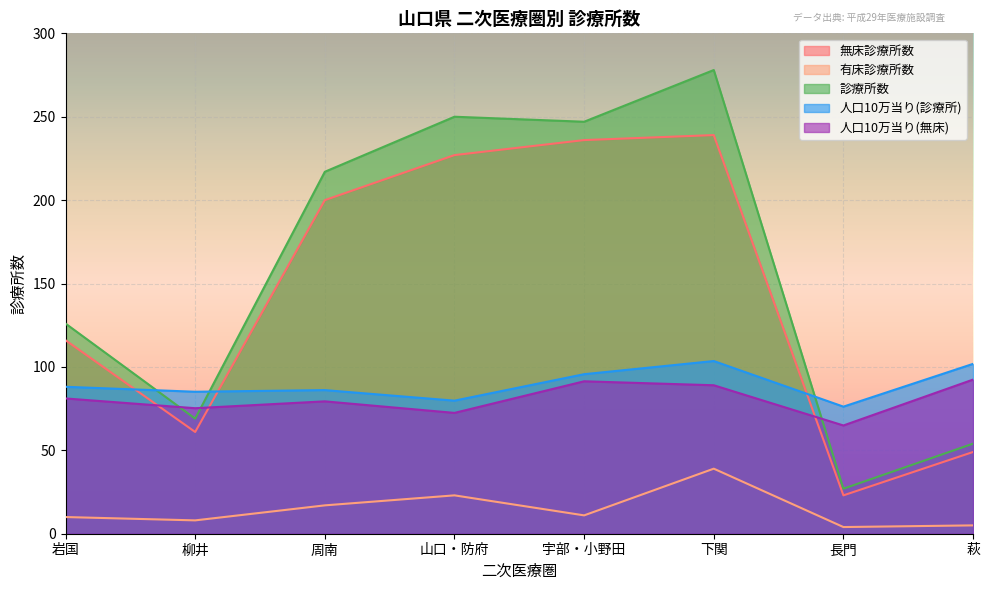

Which category has the lowest value in the 人口10万当り(診療所) series?

長門